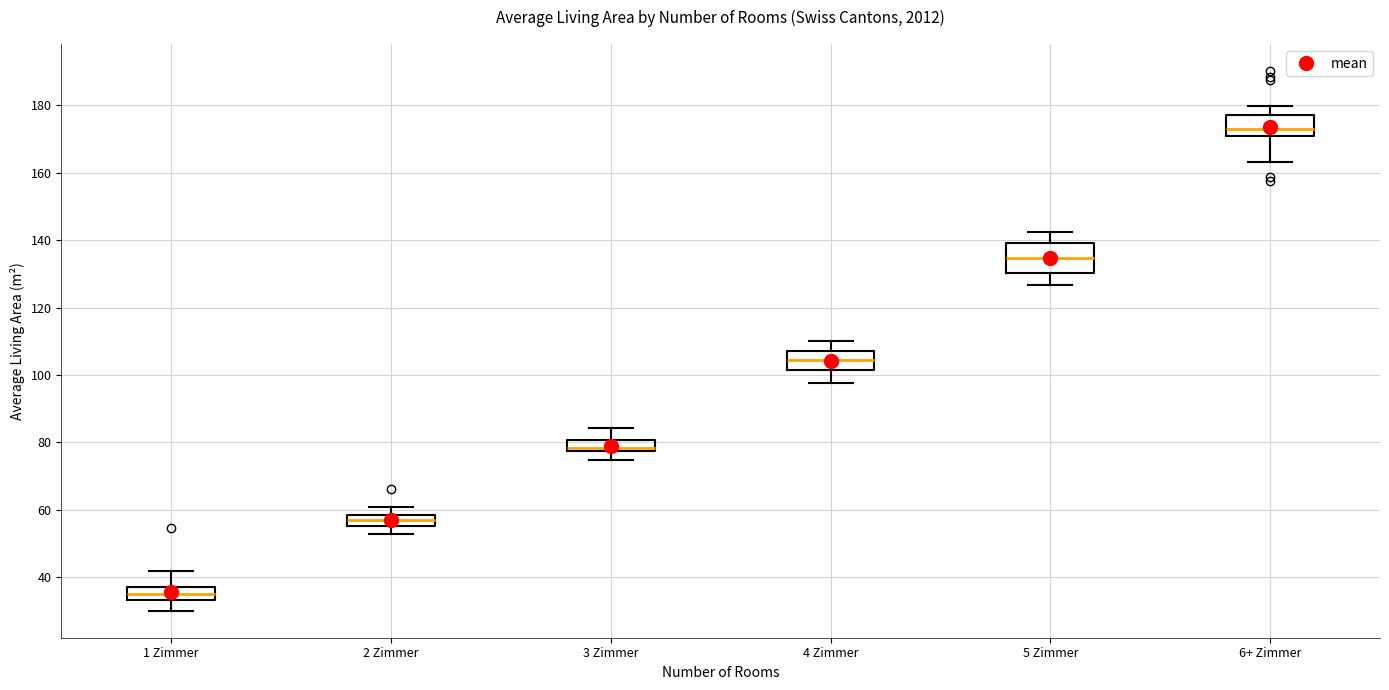

Where is the upper edge of the box for 2 Zimmer on the y-axis? The values are not printed on the chart, so give them approximately, as read against the axis.

58